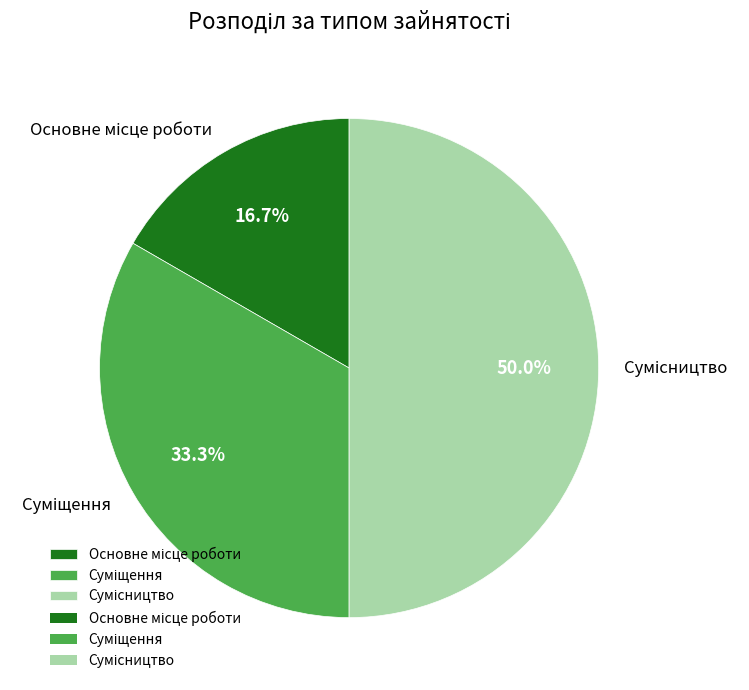

The Суміщення slice represents 33% of the pie. True or false?

True